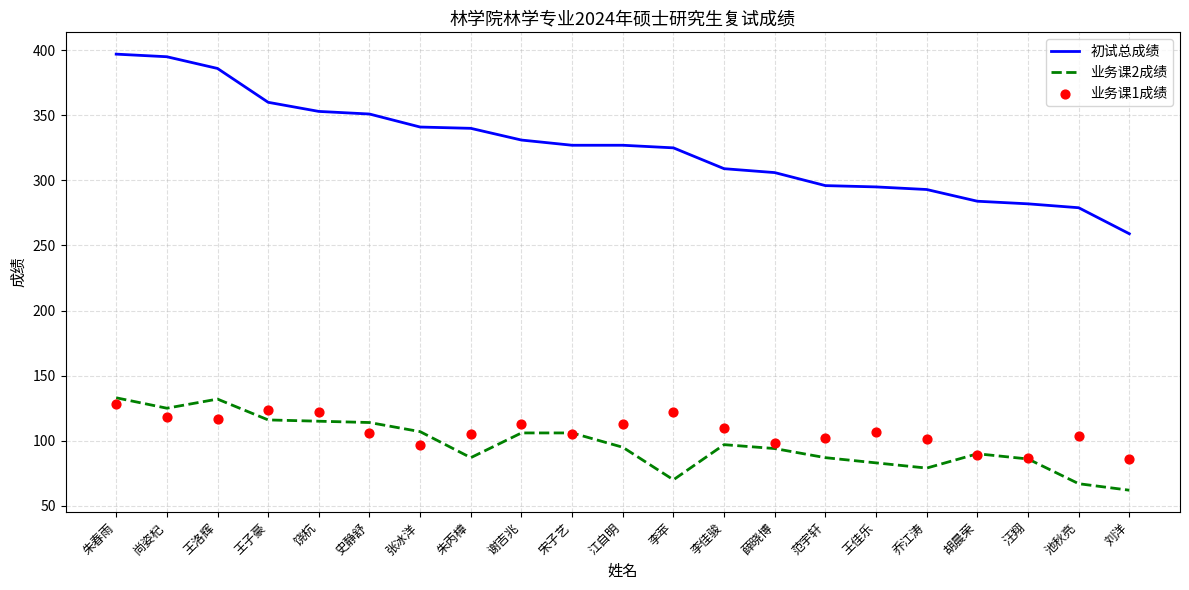

What is the total value across all series at 饶杭?

590